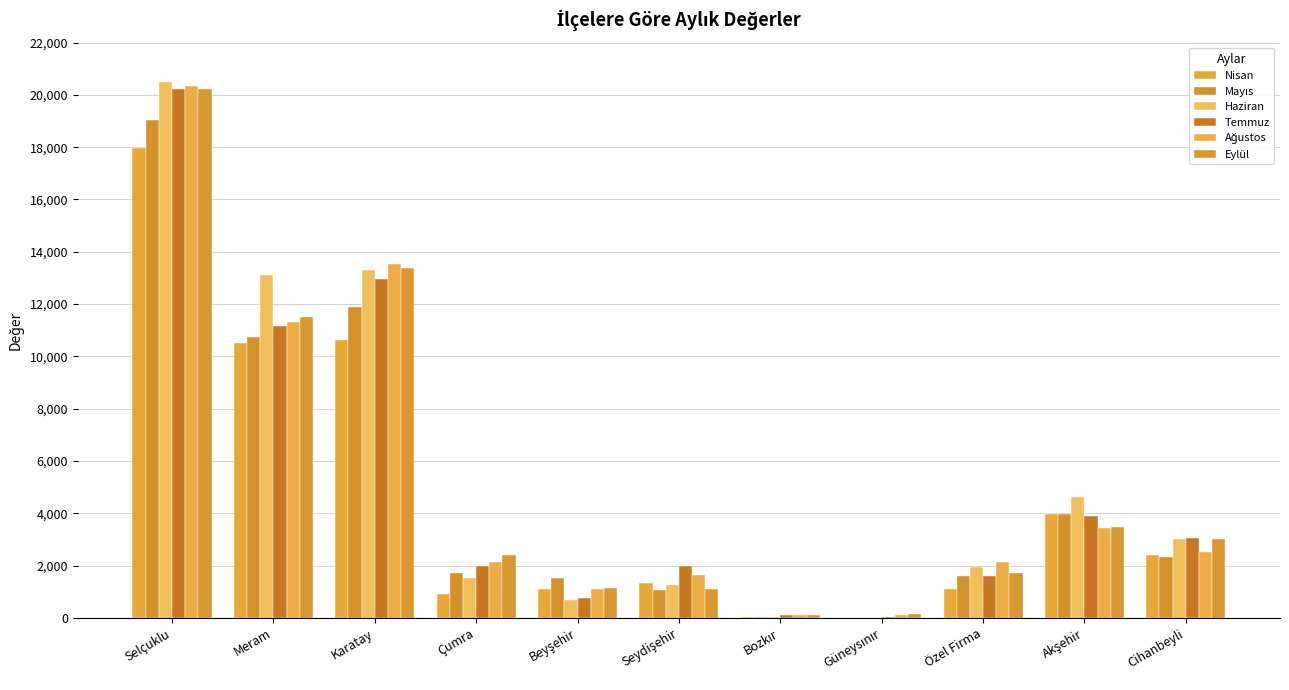

How many groups of bars are there?

11